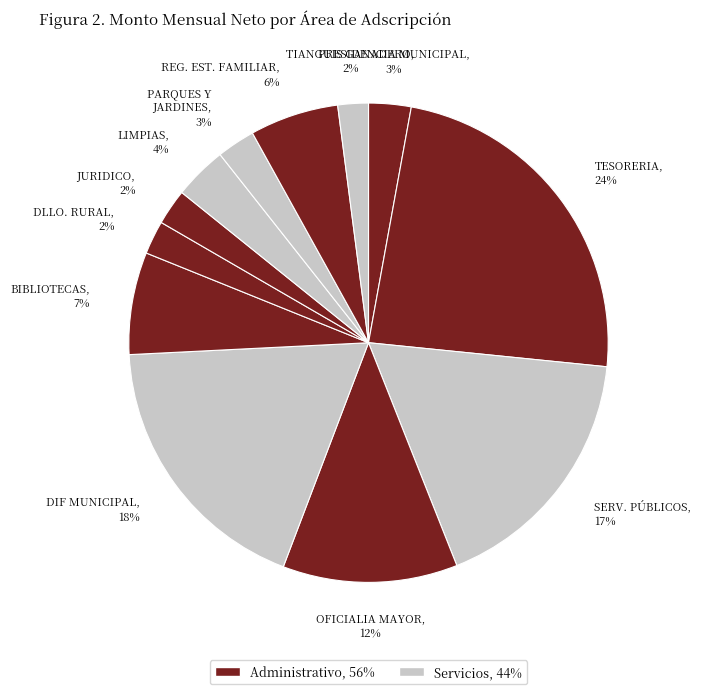

How many slices are in this pie chart?

12